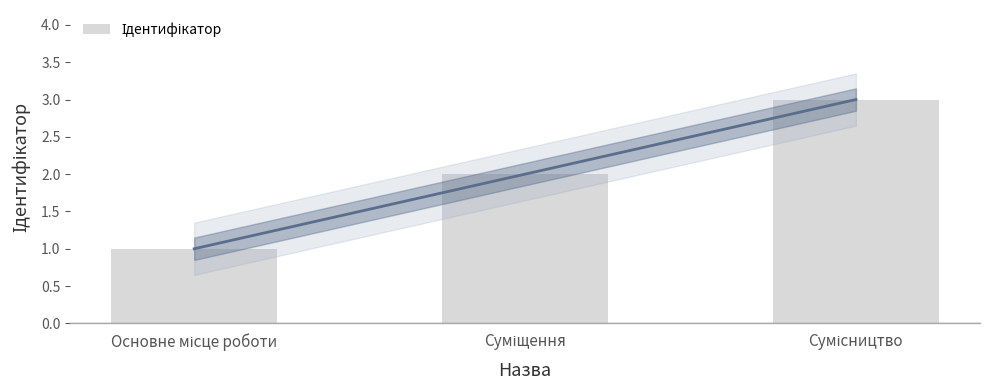

Rank the categories by value from lowest to highest.

Основне місце роботи, Суміщення, Сумісництво